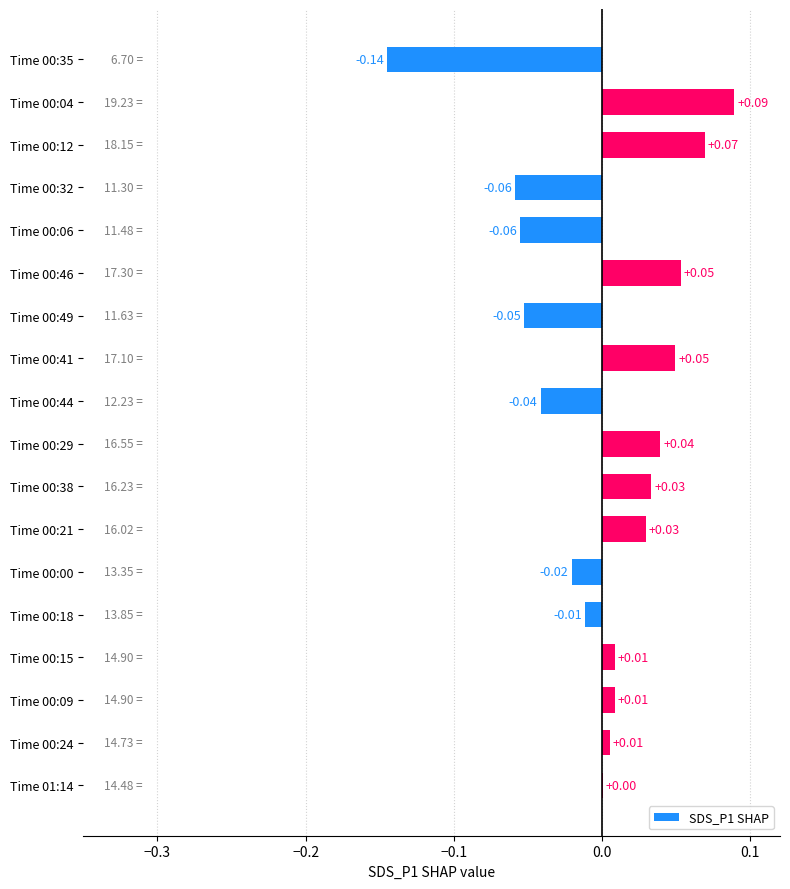

Between Time 00:41 and Time 00:29, which is larger?

Time 00:41